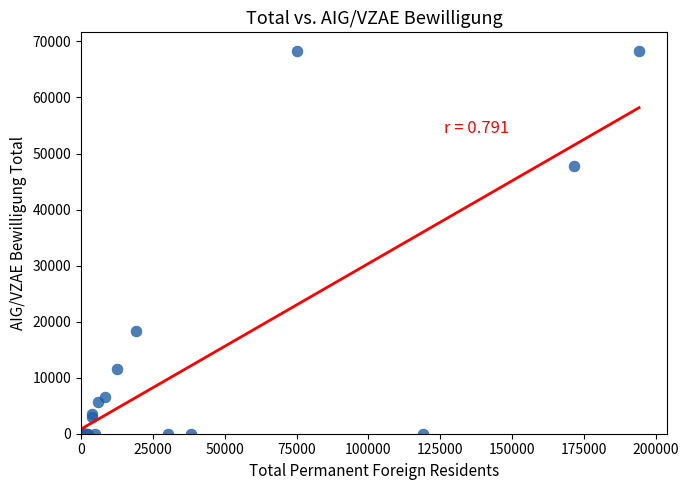

What Y value in the scatter plot is closest to 34106?

47813